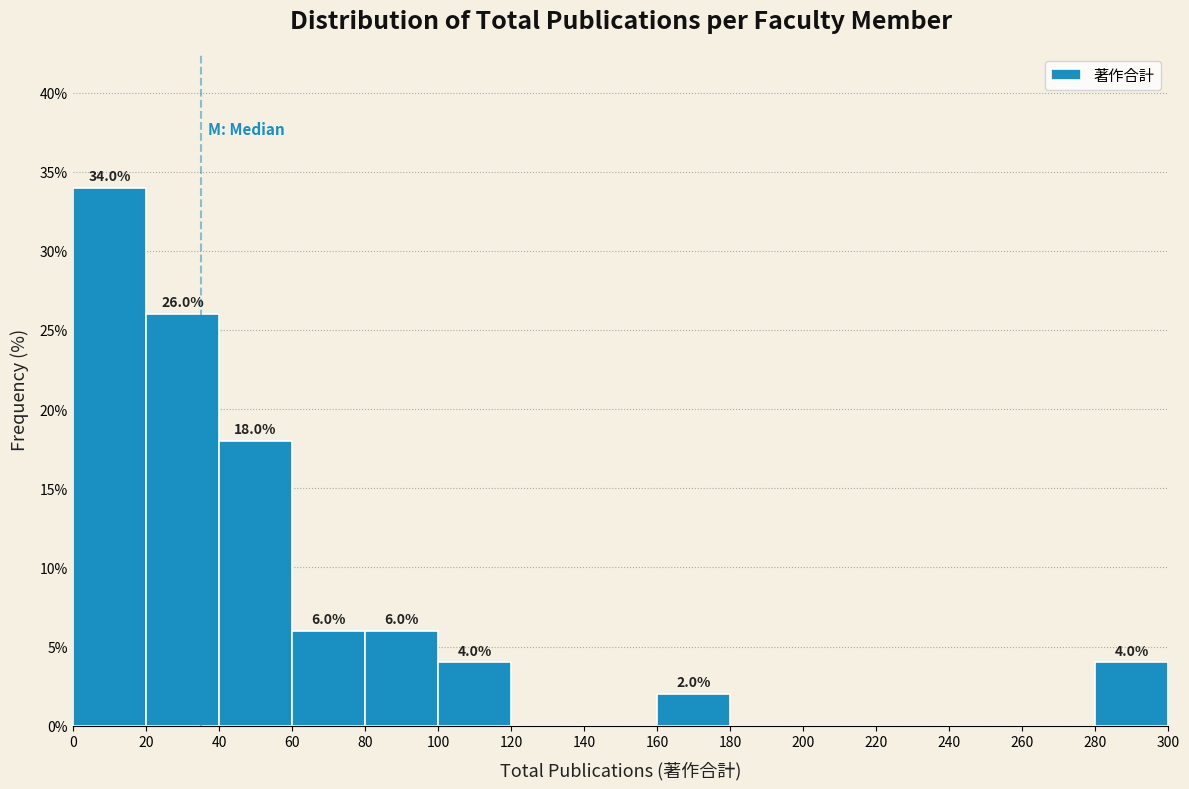

Which range on the x-axis has the tallest bar?

0 to 20